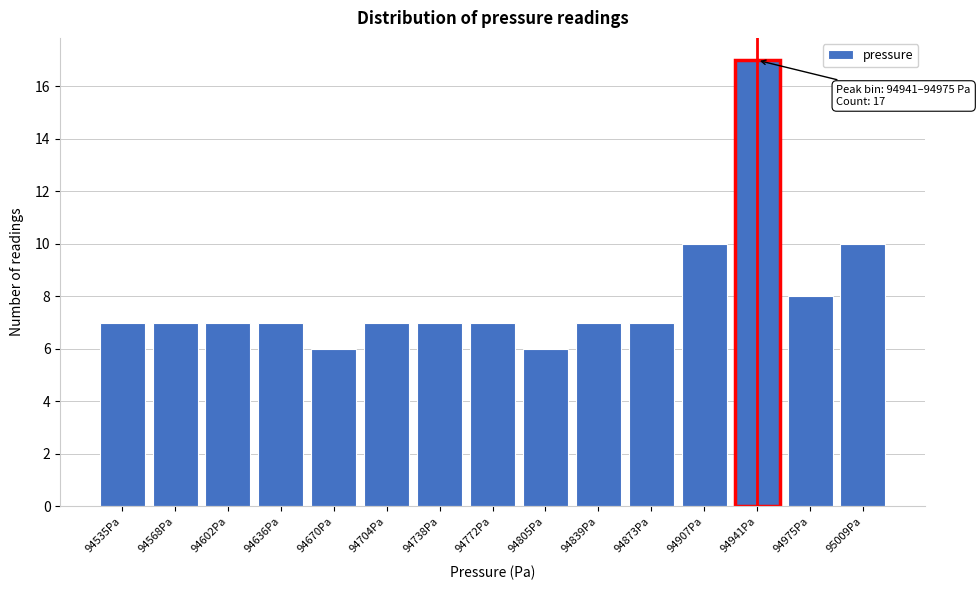

Reading left to right, what are all the values shown in this chart?

94535Pa=7	94568Pa=7	94602Pa=7	94636Pa=7	94670Pa=6	94704Pa=7	94738Pa=7	94772Pa=7	94805Pa=6	94839Pa=7	94873Pa=7	94907Pa=10	94941Pa=17	94975Pa=8	95009Pa=10